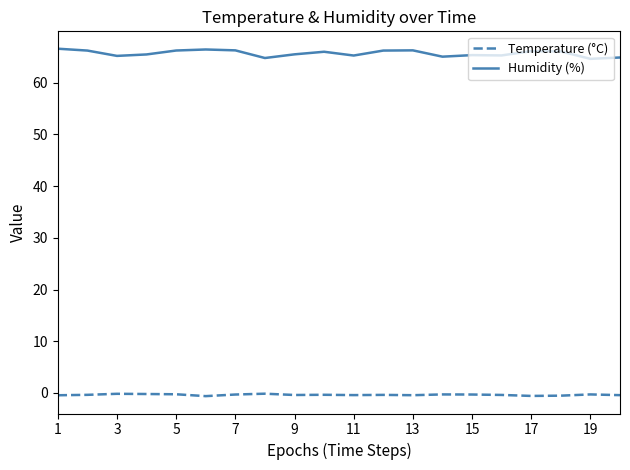

True or false: Temperature (°C) and Humidity (%) intersect in this chart.

False